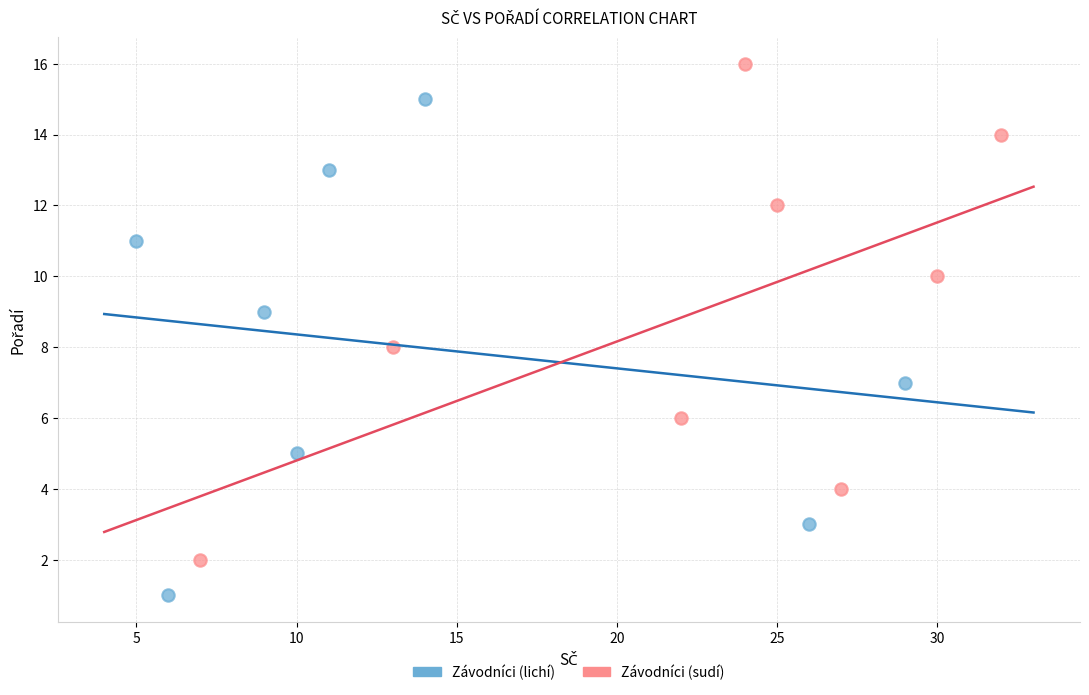

Which series contains the highest Y value?

Závodníci (sudí)